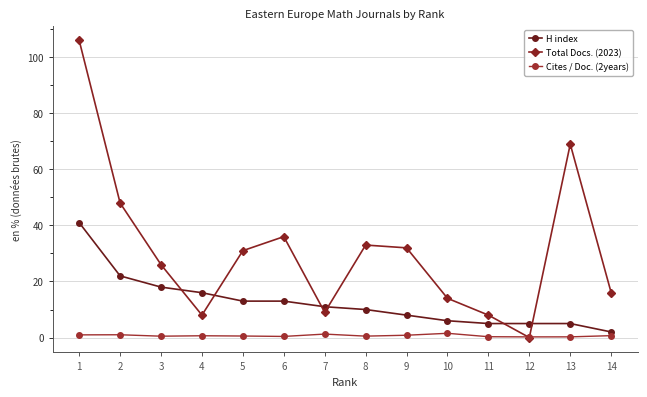

What is the maximum value shown in the chart?

106.0